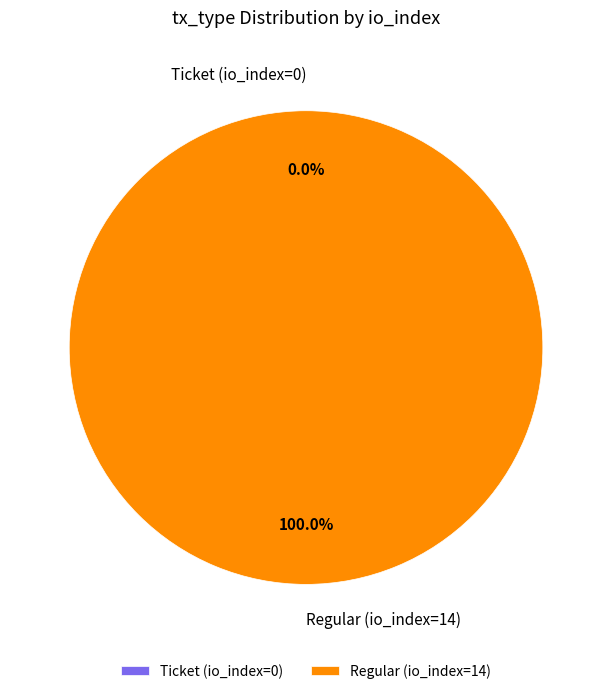

To the nearest percent, what is the difference between the Regular (io_index=14) and Ticket (io_index=0) slice percentages?

100%